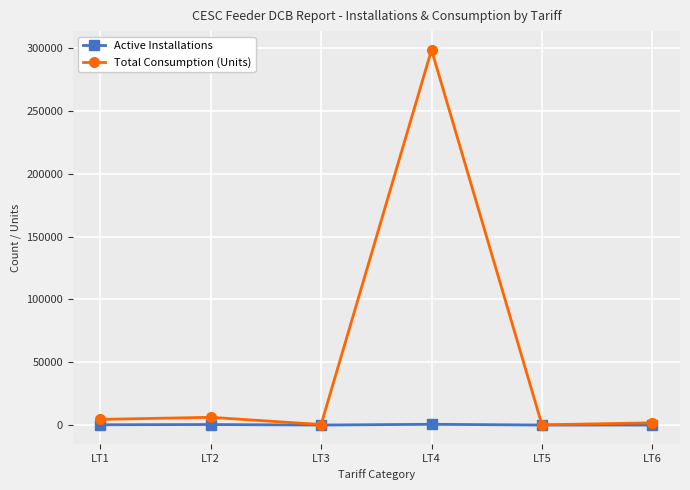

Which series has the widest spread of values?

Total Consumption (Units)